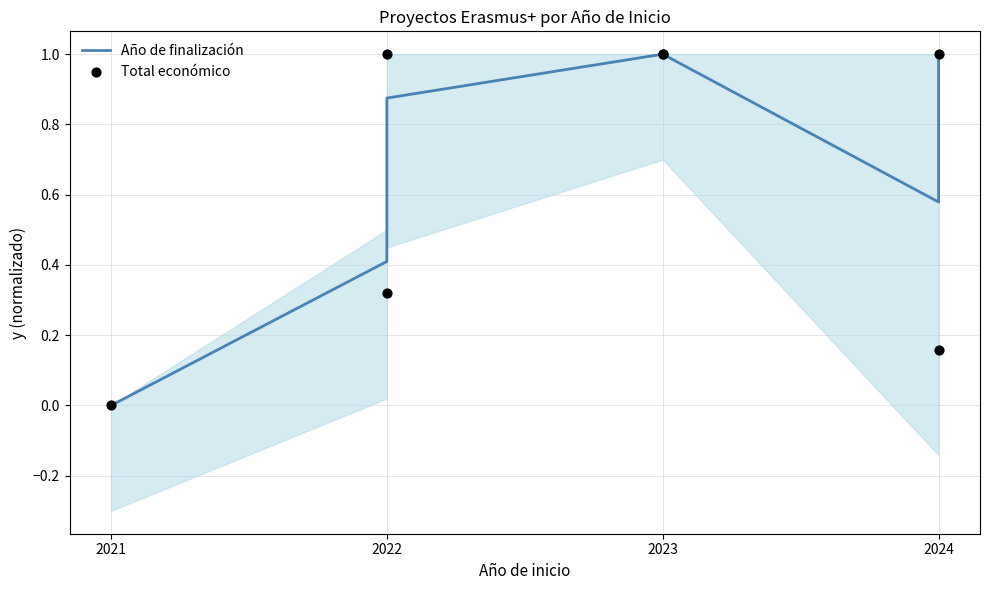

What are all the series names shown in the legend?

Año de finalización, Total económico